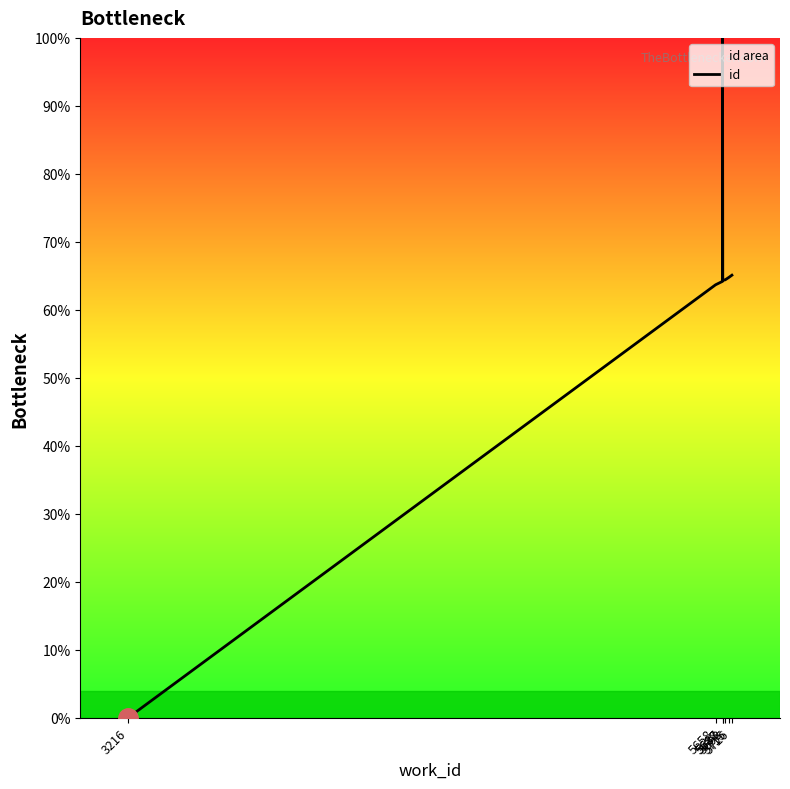

How many points are lower than both their immediate neighbors (excluding endpoints)?

1